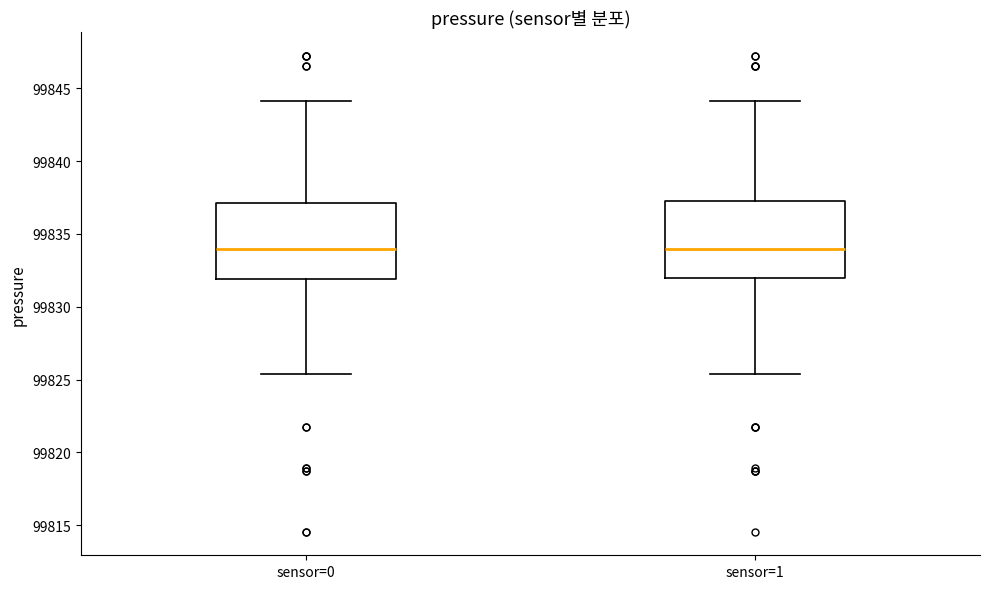

Reading left to right, read every box against the y-axis: the position of its median line, the range the box covers, and the ends of its whiskers. The values are not printed on the chart, so give them approximately, as read against the axis.

sensor=0: median 99834.0, box 99832.0 to 99837.0, whiskers 99825.5 to 99844.0
sensor=1: median 99834.0, box 99832.0 to 99837.5, whiskers 99825.5 to 99844.0